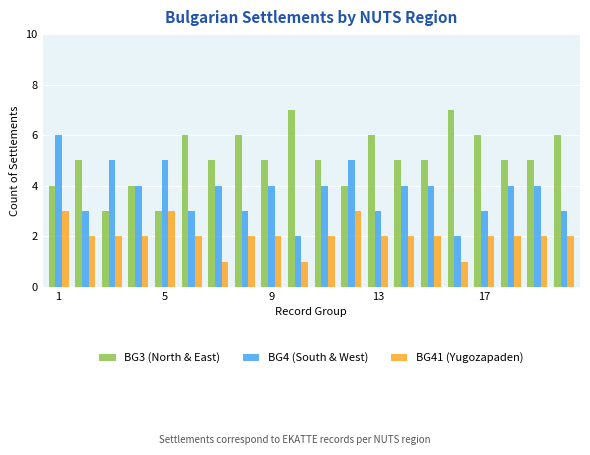

Rank the series by their maximum value, from lowest to highest.

BG41 (Yugozapaden), BG4 (South & West), BG3 (North & East)